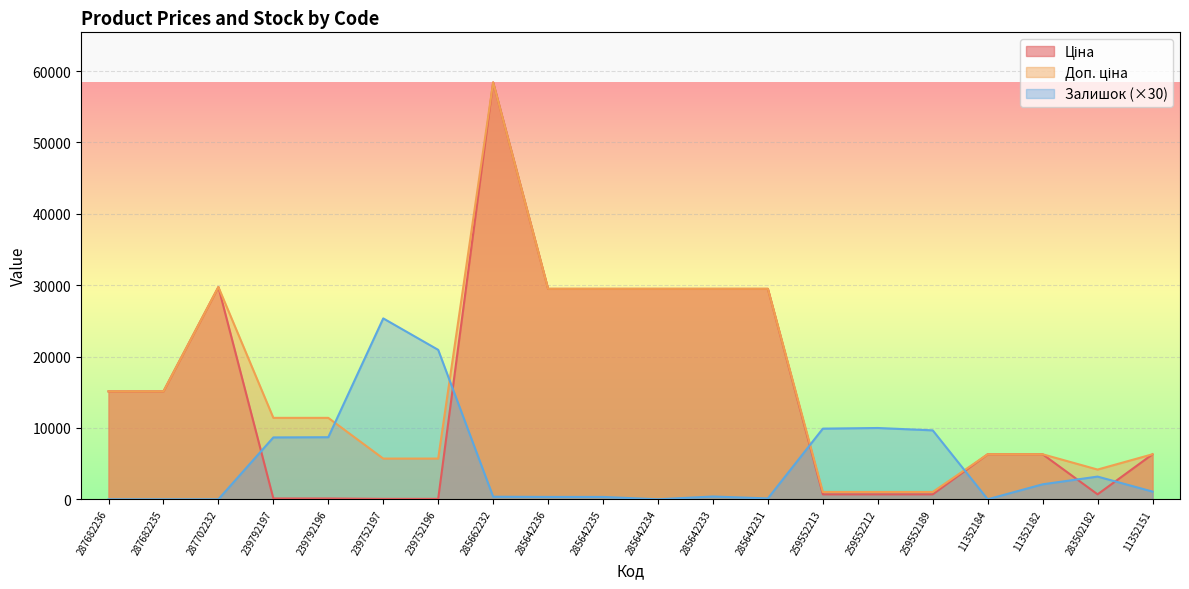

Reading right to left, what are all the values shown in this chart?

Ціна: 6308.8	694.3	6308.8	6308.8	693.7	693.7	693.7	29491.5	29491.5	29491.5	29491.5	29491.5	58426.5	57.0	57.0	114.1	114.1	29747.2	15120.0	15120.0
Доп. ціна: 6308.8	4165.6	6308.8	6308.8	1024.6	1024.6	1024.6	29491.5	29491.5	29491.5	29491.5	29491.5	58426.5	5705.0	5705.0	11410.0	11410.0	29747.2	15120.0	15120.0
Залишок: 1080.0	3180.0	2100.0	0.0	9660.0	9990.0	9900.0	120.0	390.0	0.0	330.0	330.0	360.0	20940.0	25350.0	8700.0	8670.0	0.0	0.0	0.0